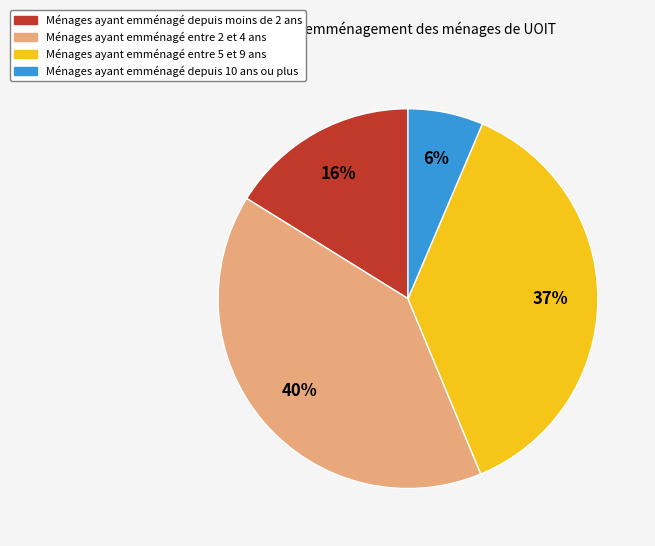

Does any single category account for the majority?

No